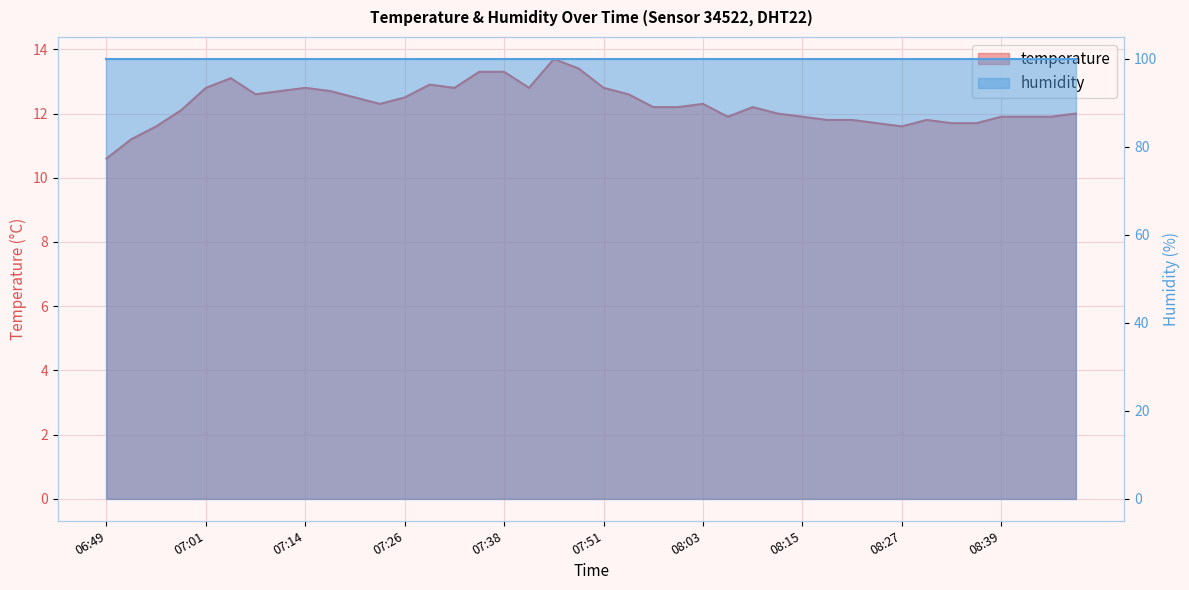

What is the average value?

12.3